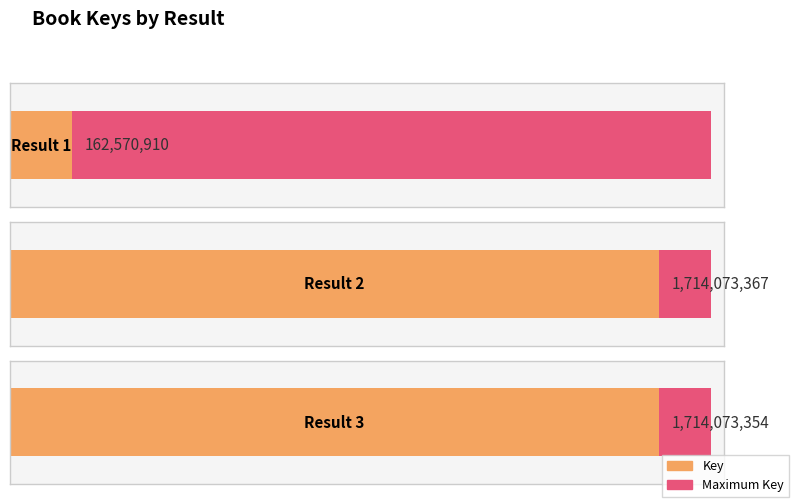

At which category does the chart reach its peak across all series?

2